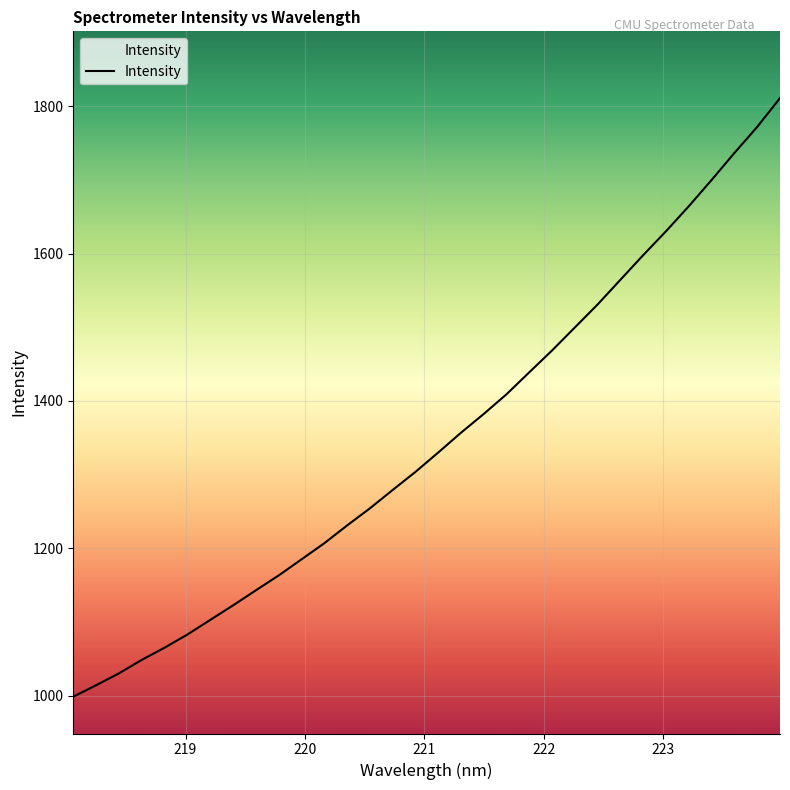

Approximately how many times larger is the value at 220.7354 compared to 219.589?

1.1